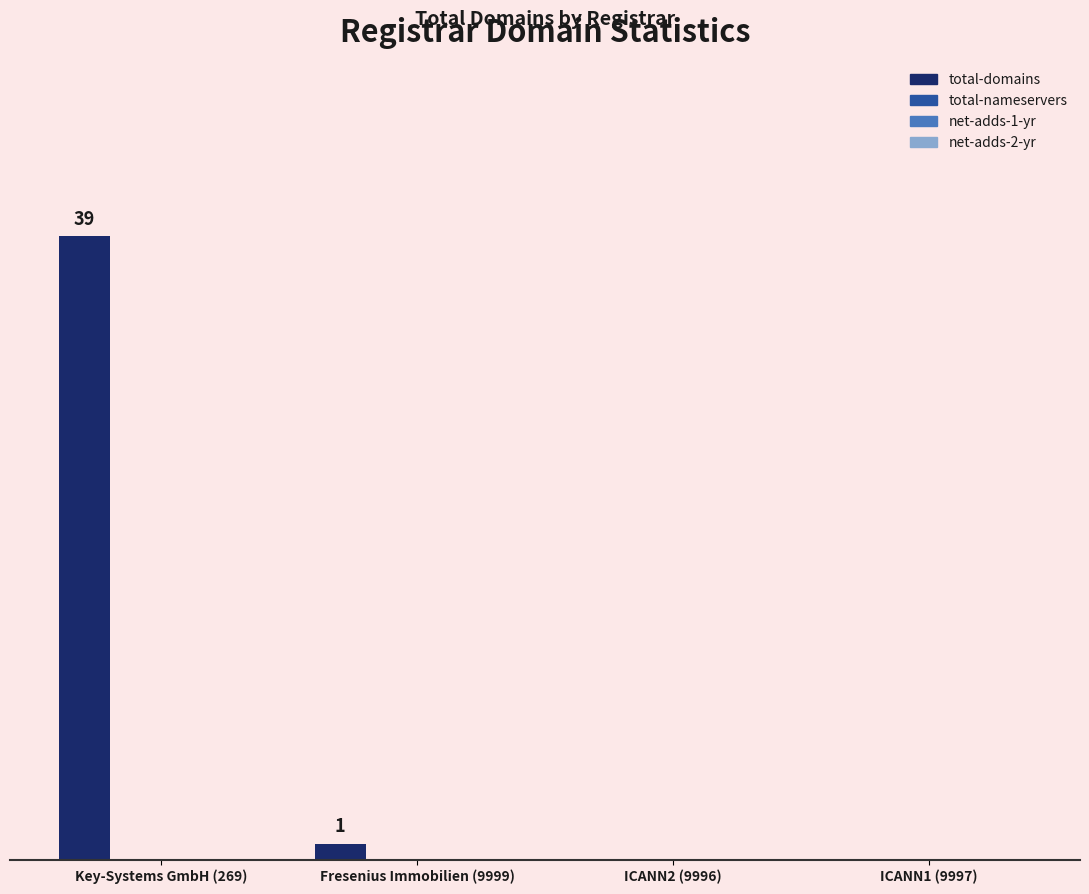

What is the label of the 3rd bar from the right?

Fresenius Immobilien (9999)